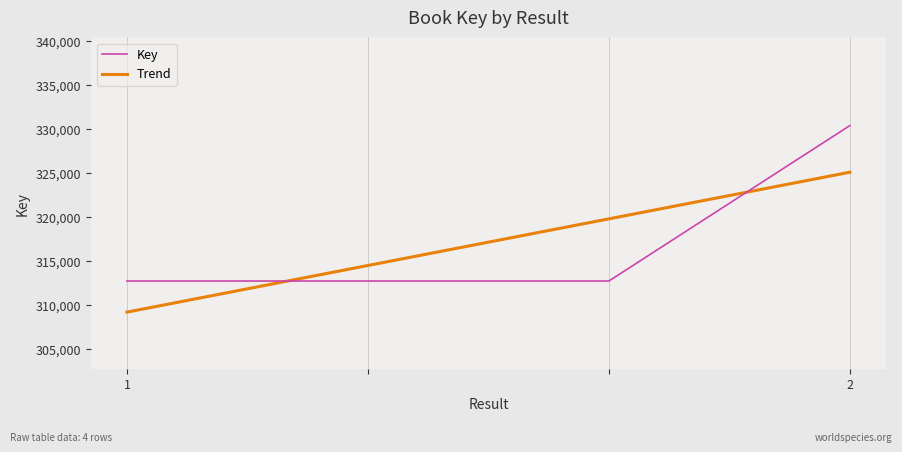

Reading left to right, list all the values displayed in this chart.

1=312747	=312747	=312747	2=330372